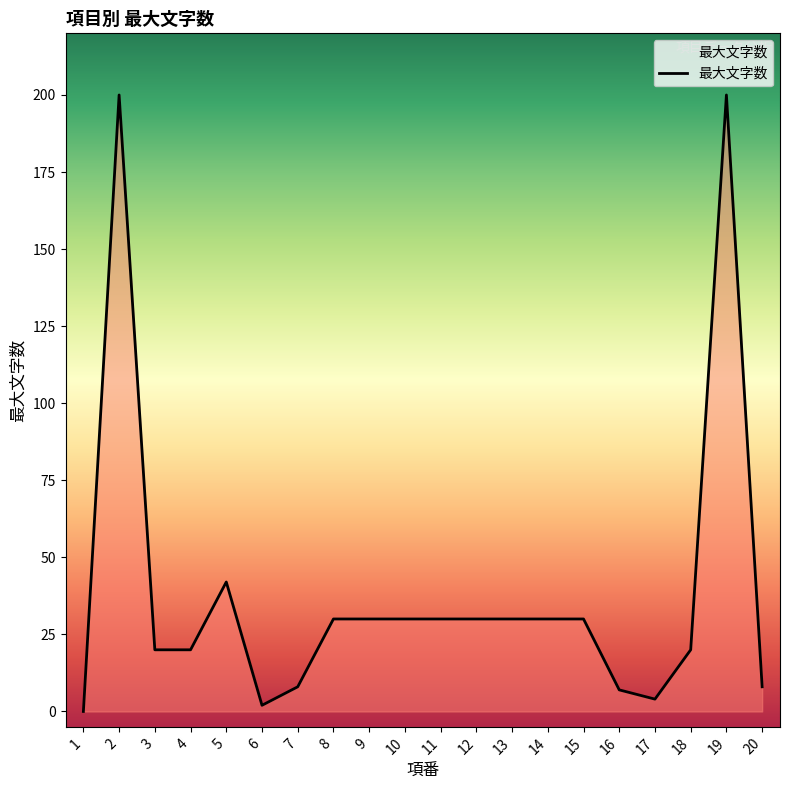

Reading left to right, transcribe all the data shown in this chart.

1=0	2=200	3=20	4=20	5=42	6=2	7=8	8=30	9=30	10=30	11=30	12=30	13=30	14=30	15=30	16=7	17=4	18=20	19=200	20=8